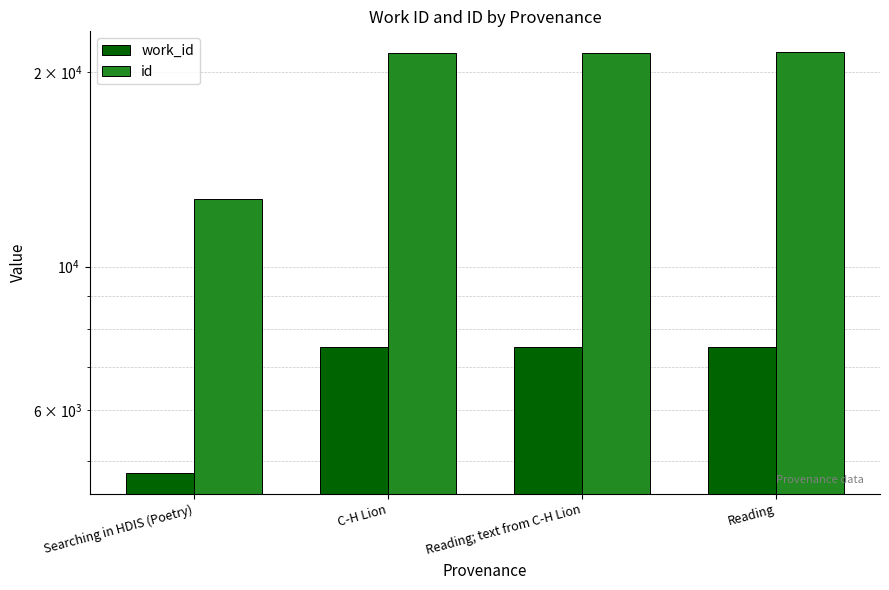

What is the spread (max minus min) of values at Searching in HDIS (Poetry)?

7930